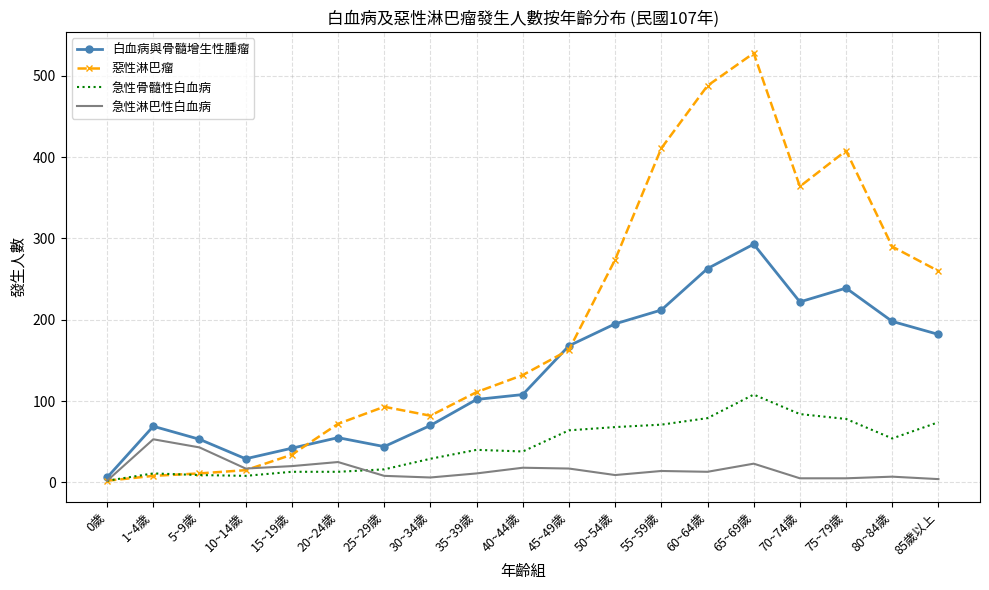

Is it true that 惡性淋巴瘤 equals 408 at 75~79歲?

True